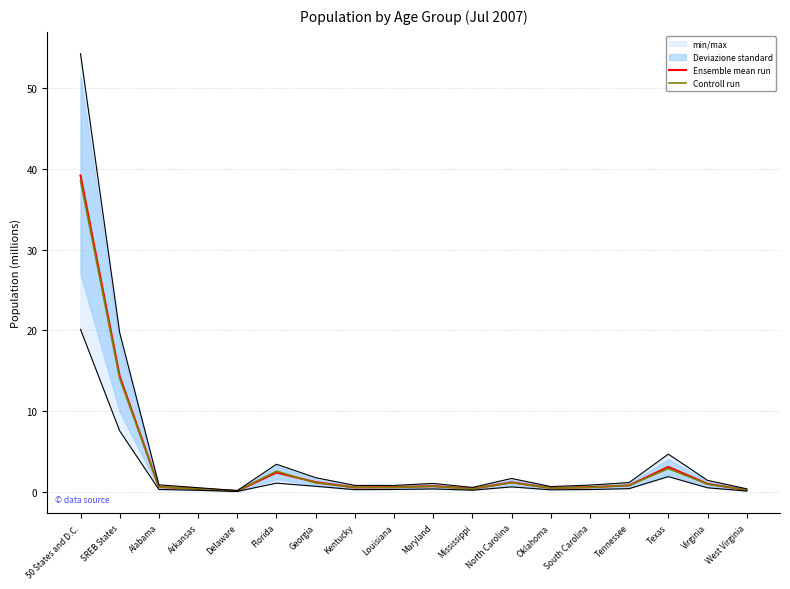

At which category does the chart reach its peak across all series?

50 States and D.C.